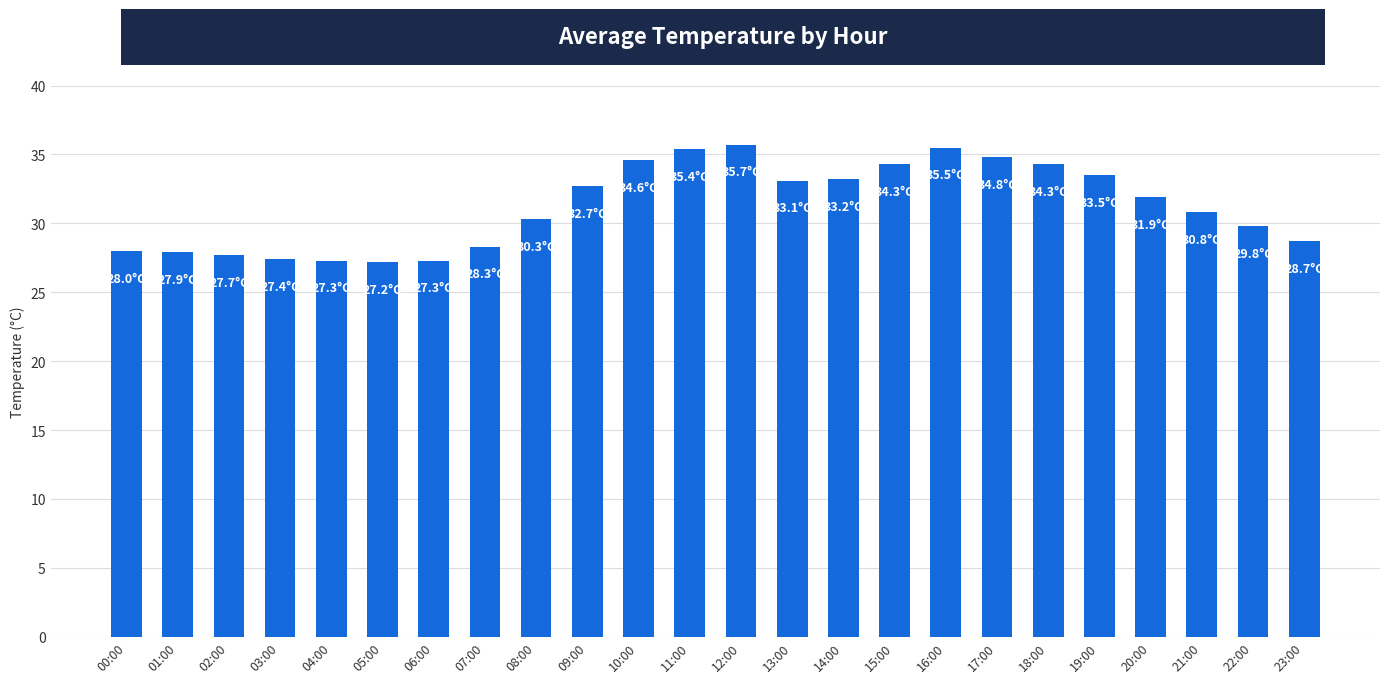

How many bars are there in total?

24